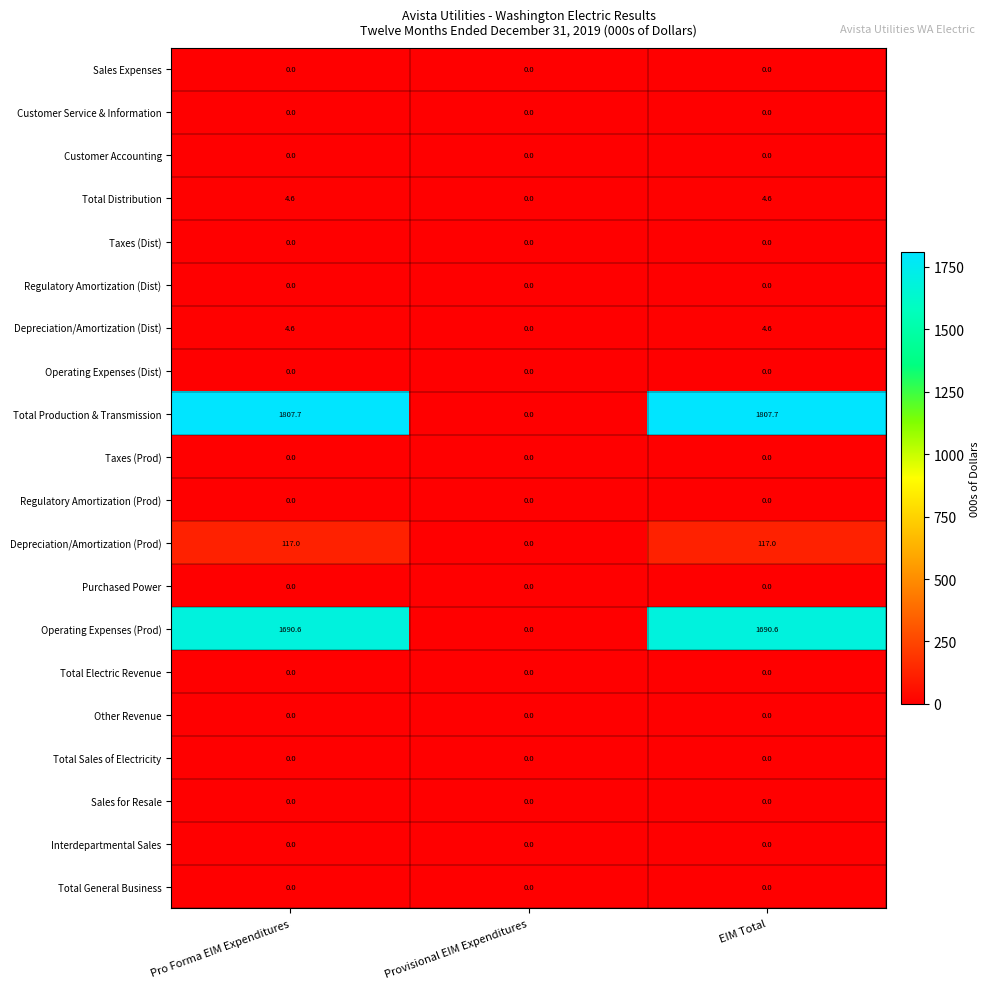

What is the average value of the Total Production & Transmission series?

1205.1